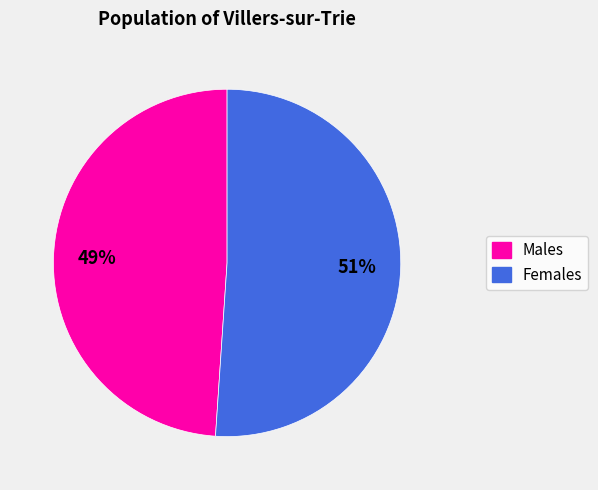

Approximately how many times larger is the value at Females compared to Males?

1.0